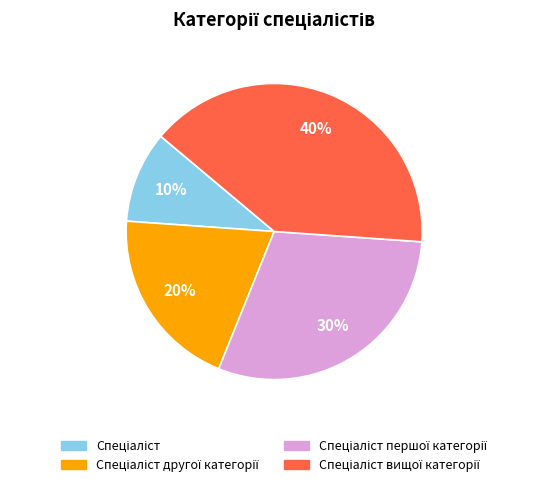

Is there any slice that represents more than half of the pie?

No